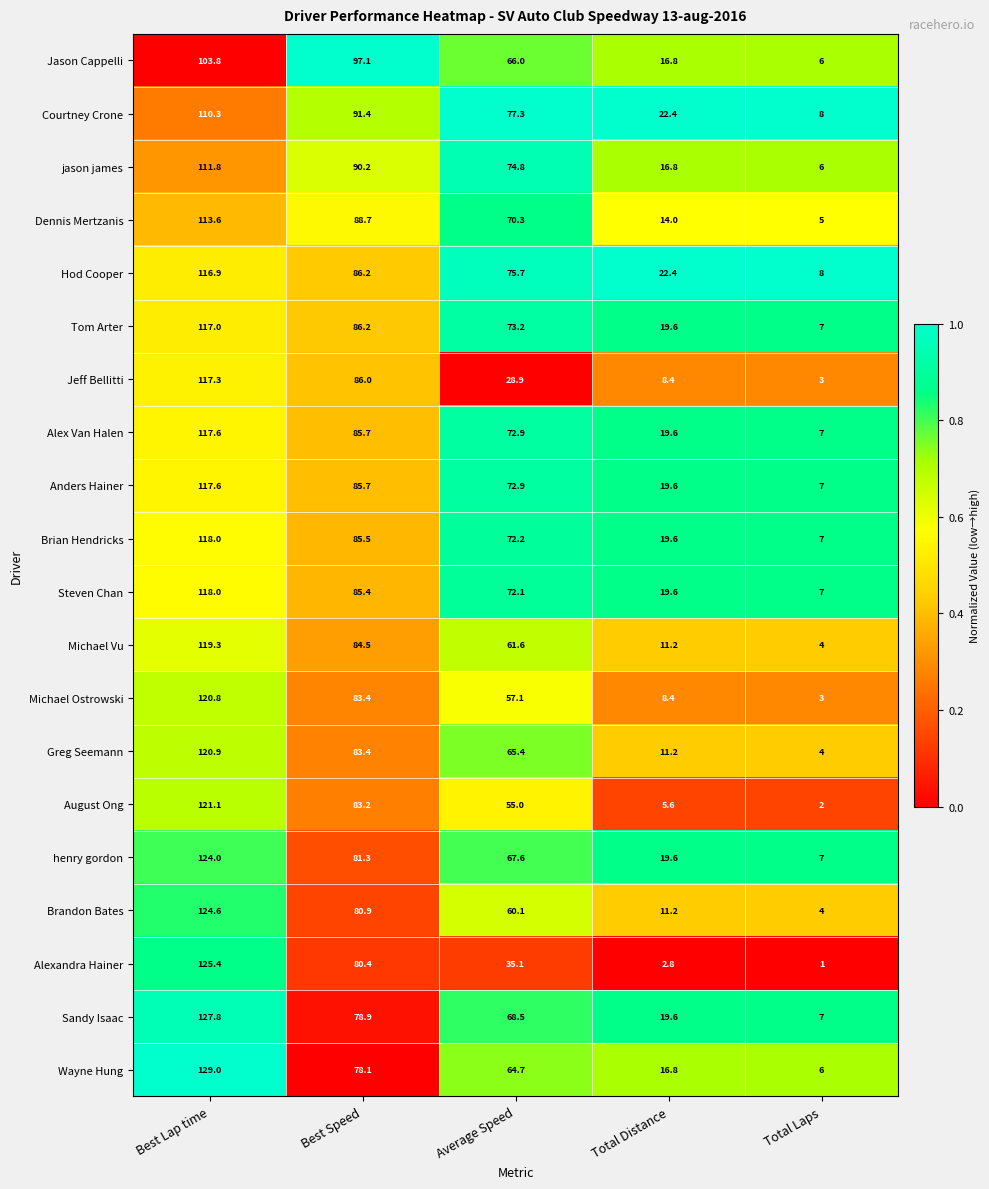

At which category does the chart reach its minimum across all series?

Total Laps